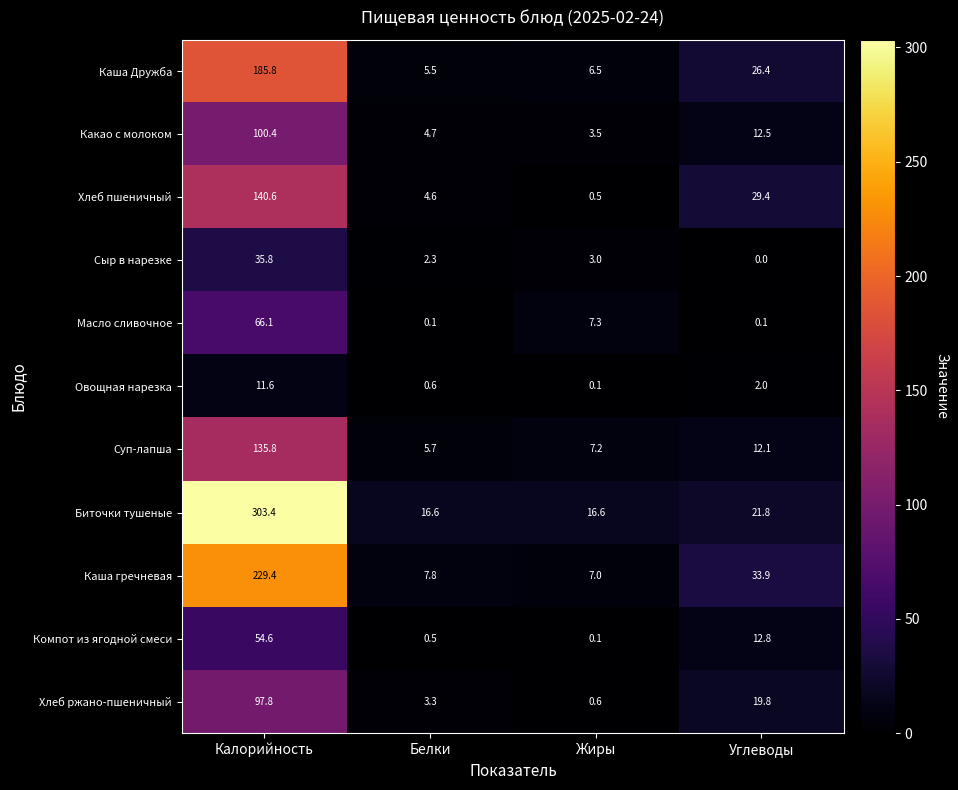

What is the minimum value for Суп-лапша?

5.7